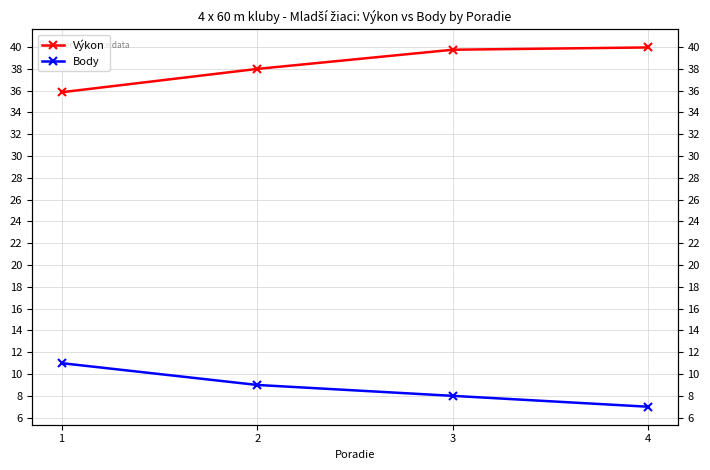

True or false: Body and Výkon cross at least once.

False